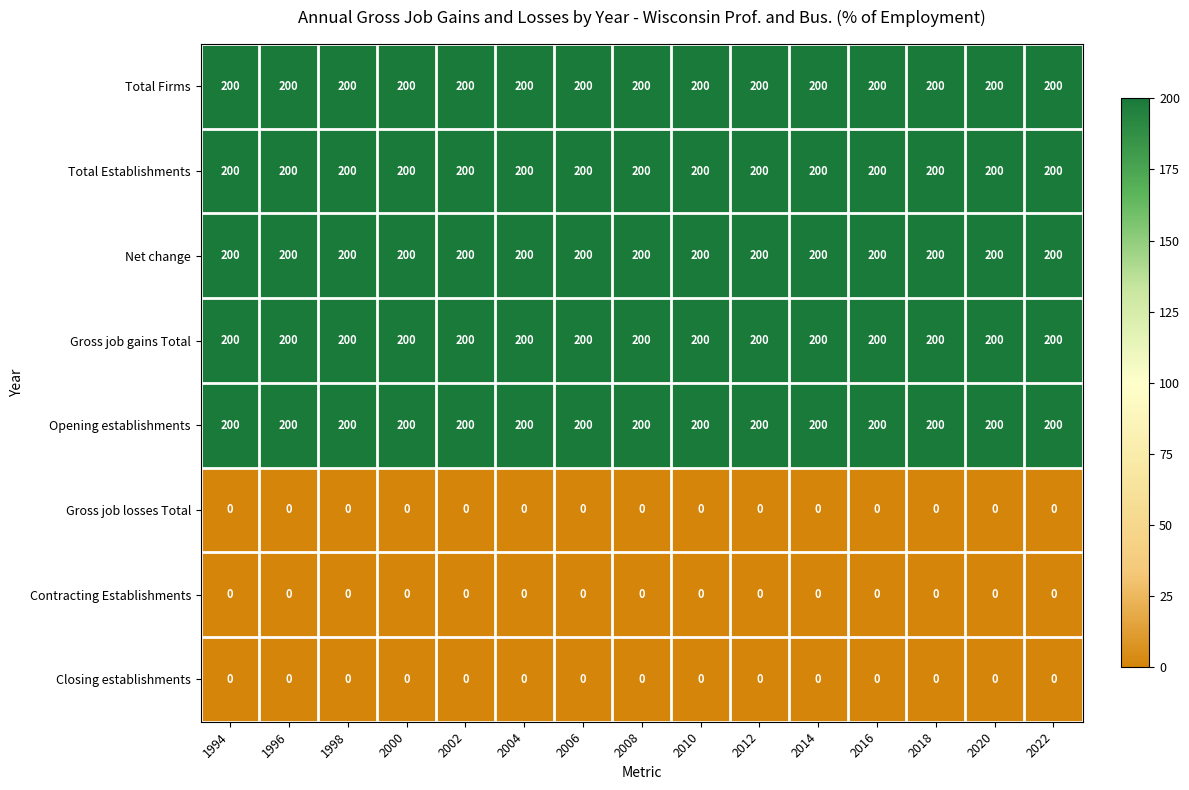

What is the total value across all series at 1998?

1000